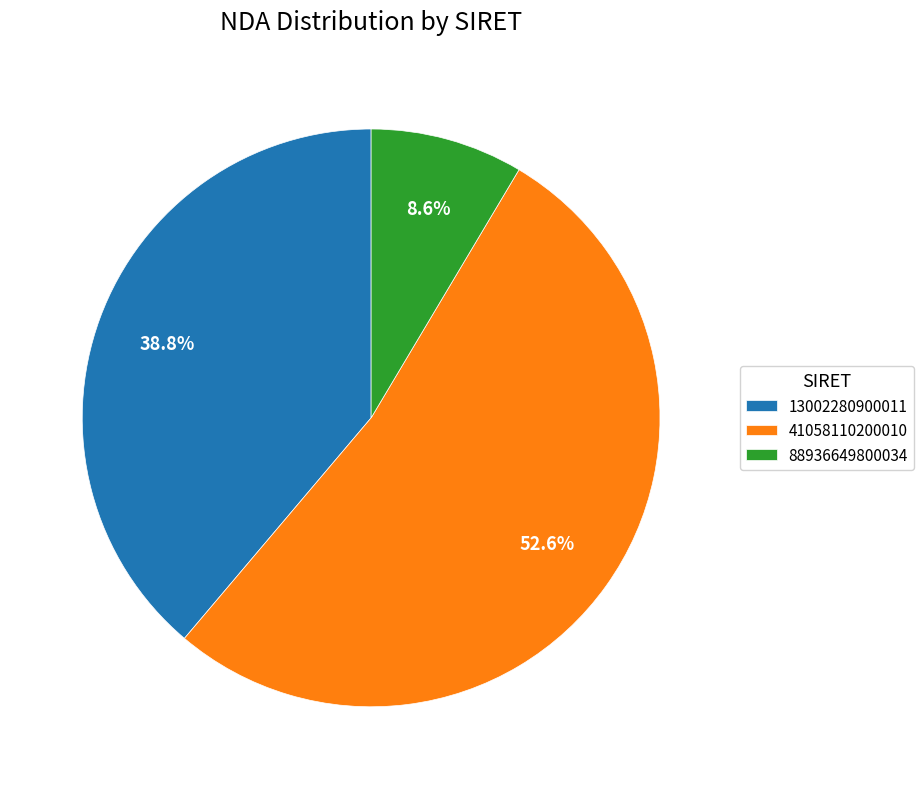

Which has a higher value, 41058110200010 or 13002280900011?

41058110200010